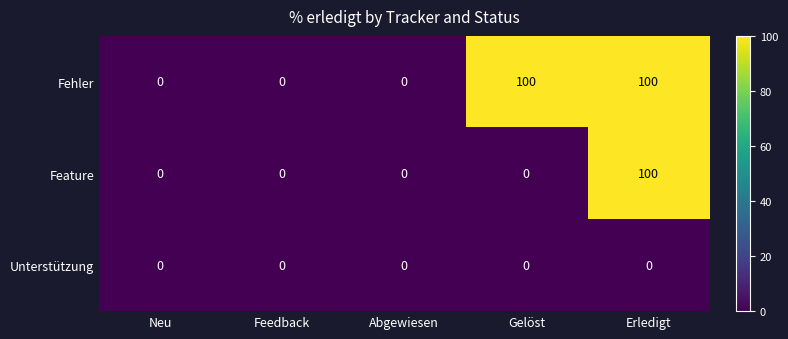

What is the maximum value for Feature?

100